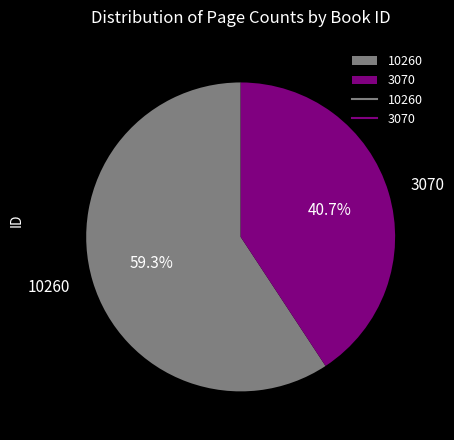

Which slice represents more than half of the pie?

10260